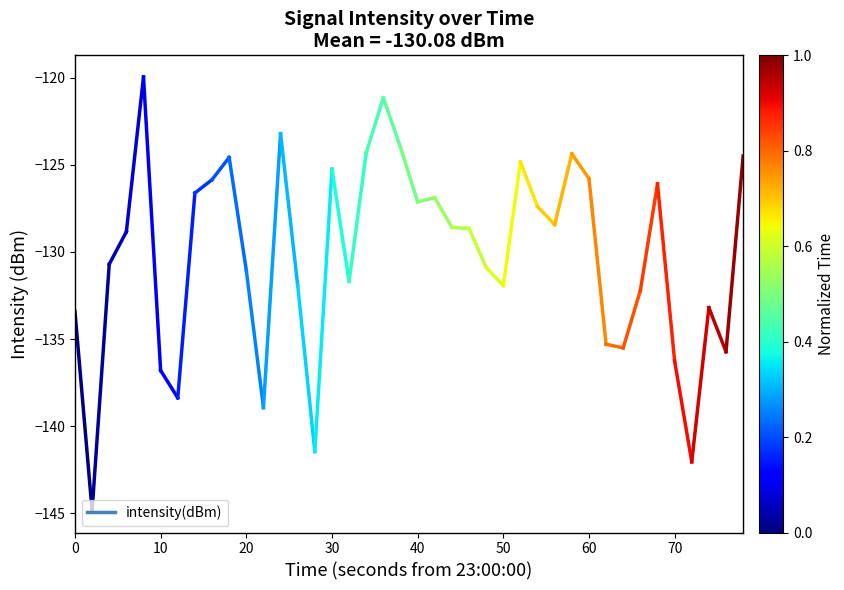

Count the number of data series in this chart.

1